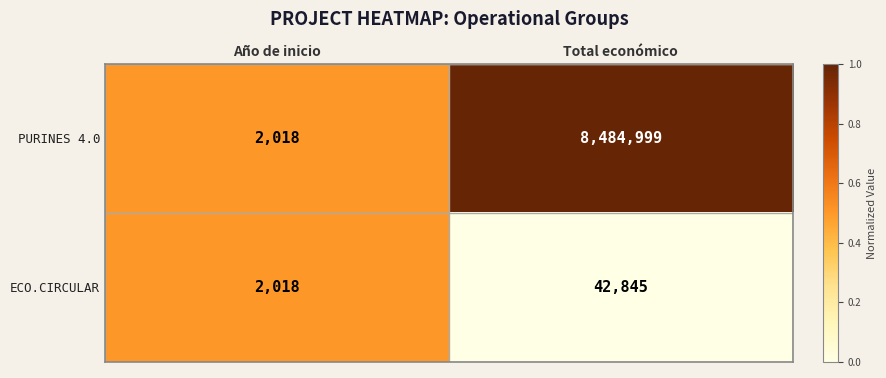

How many values in the ECO.CIRCULAR series are below 42845?

1